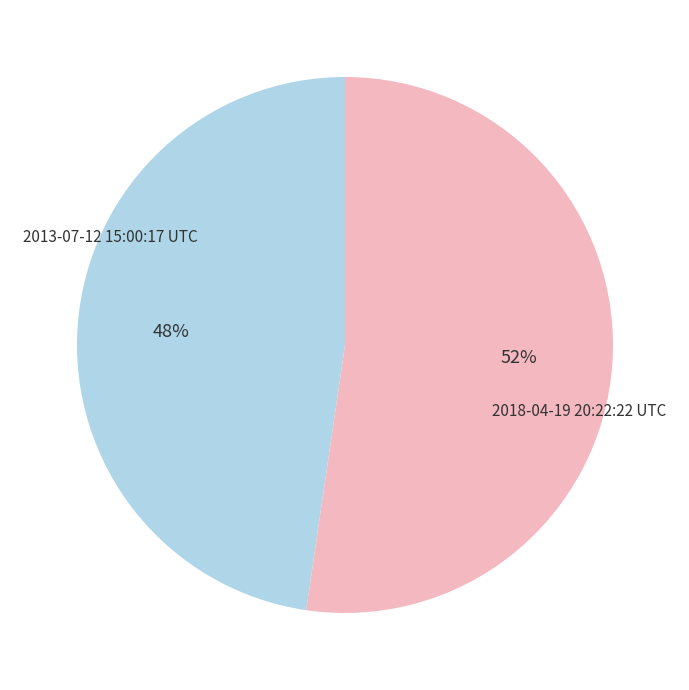

What percentage is the 2018-04-19 20:22:22 UTC slice, to the nearest percent?

52%